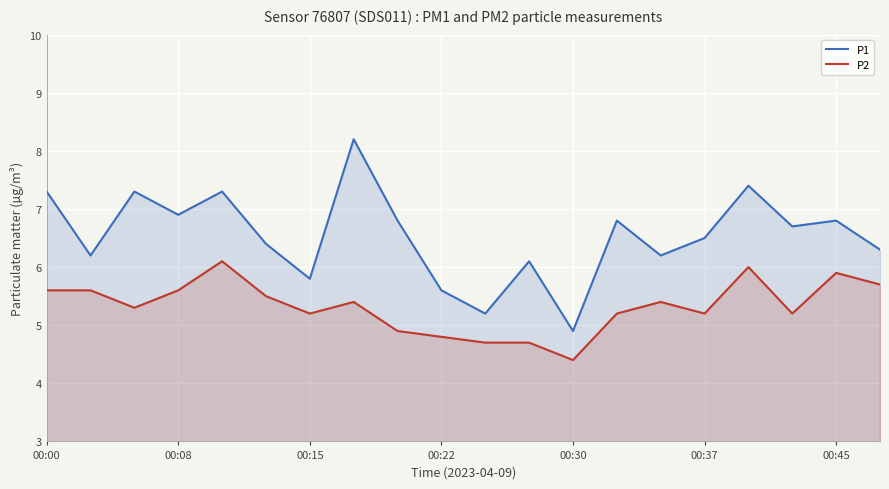

Rank the series by their maximum value, from highest to lowest.

P1, P2